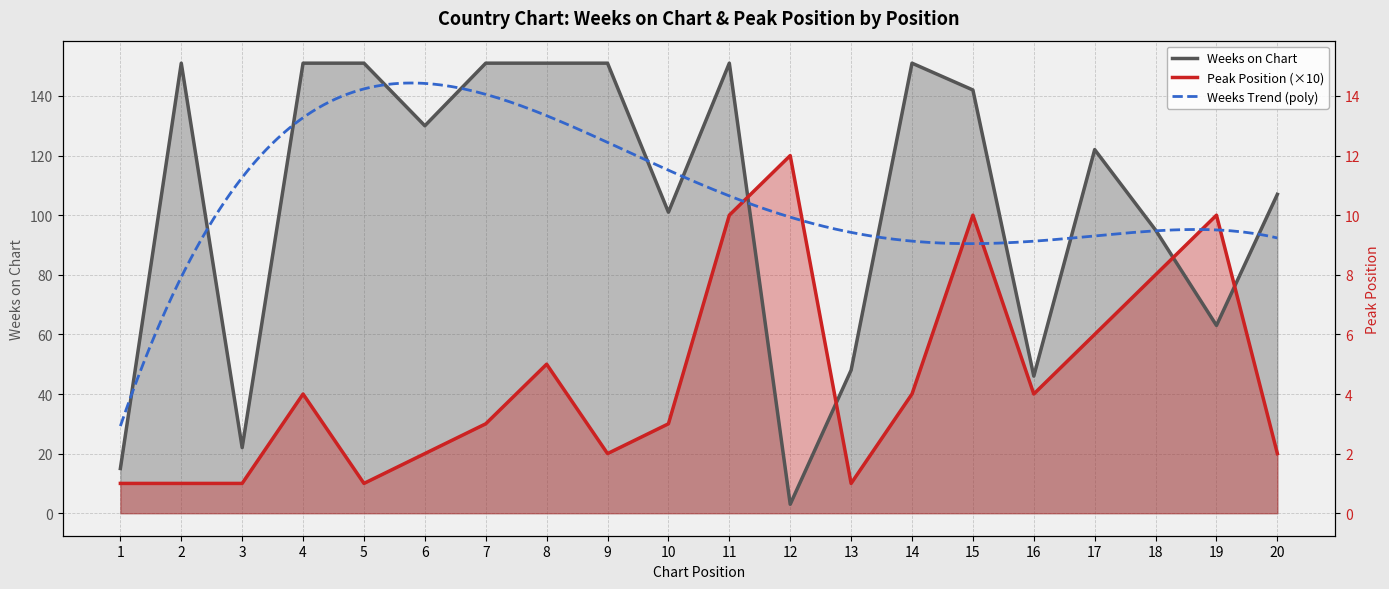

List the labels in order of Weeks on Chart value, largest first.

2, 4, 5, 7, 8, 9, 11, 14, 15, 6, 17, 20, 10, 18, 19, 13, 16, 3, 1, 12